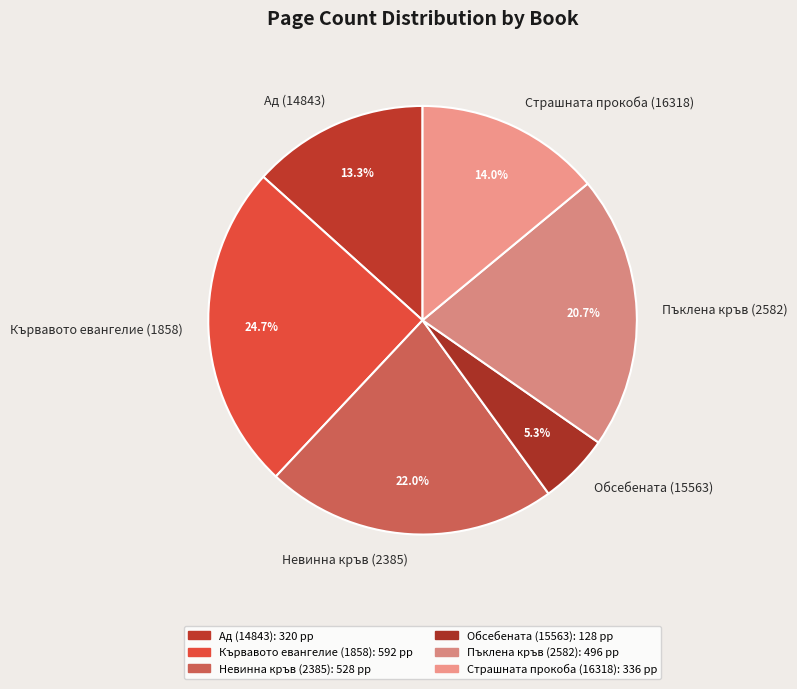

To the nearest percent, what portion does Ад (14843) represent?

13%